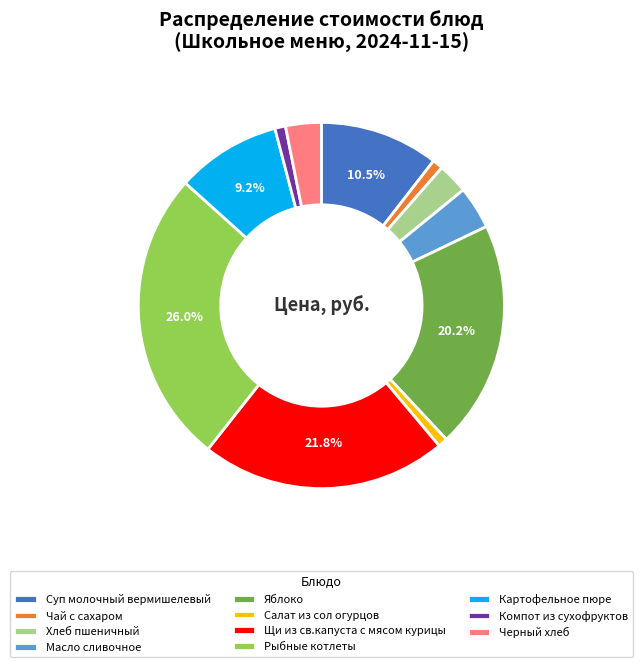

The Масло сливочное slice represents 15% of the pie. True or false?

False